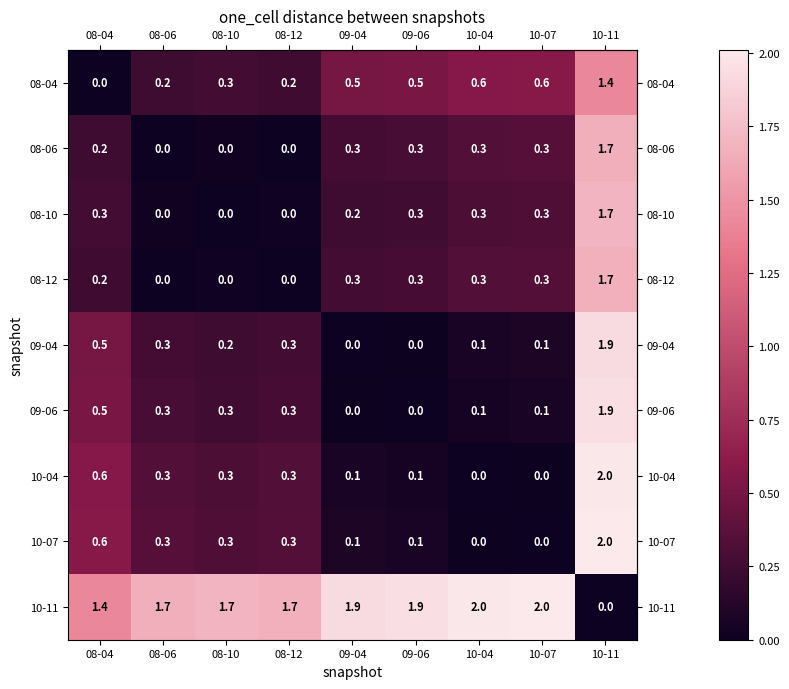

The 10-04 series shows 2.8 at 10-11. True or false?

False